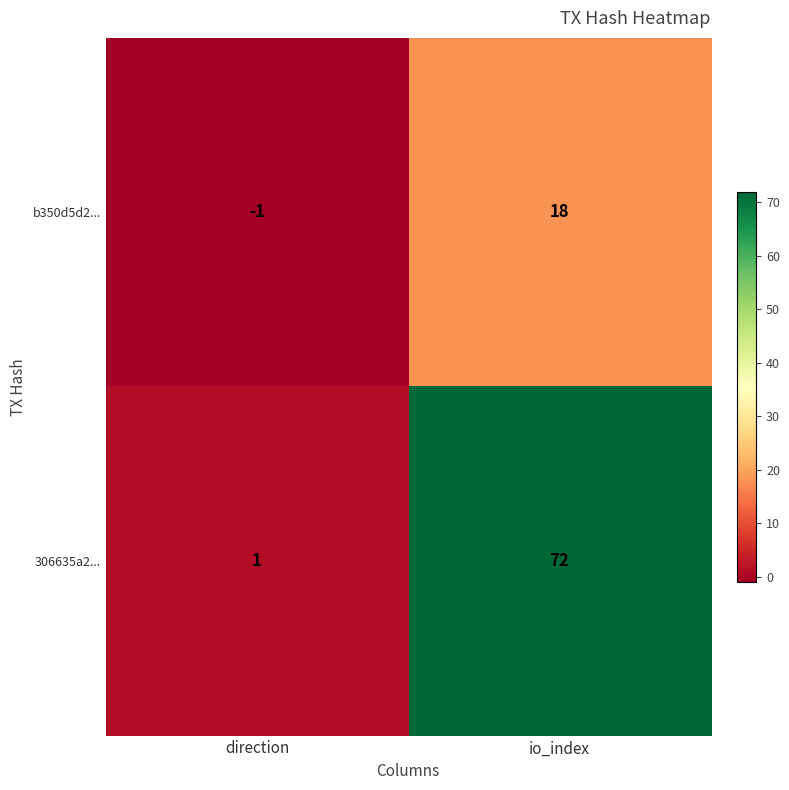

Reading right to left, what are all the values shown in this chart?

b350d5d2...: io_index=18	direction=-1
306635a2...: io_index=72	direction=1